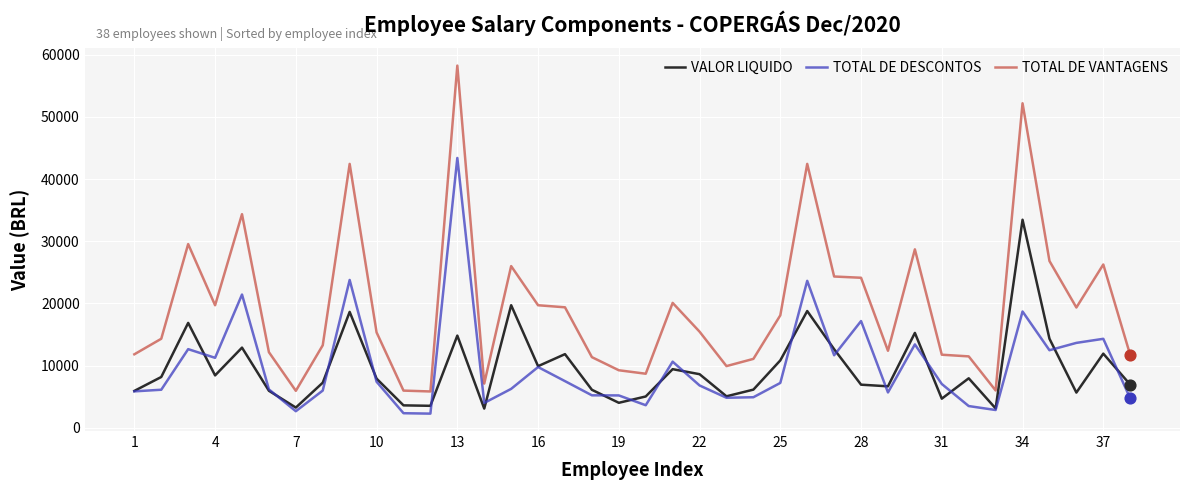

Which series has the widest spread of values?

TOTAL DE VANTAGENS